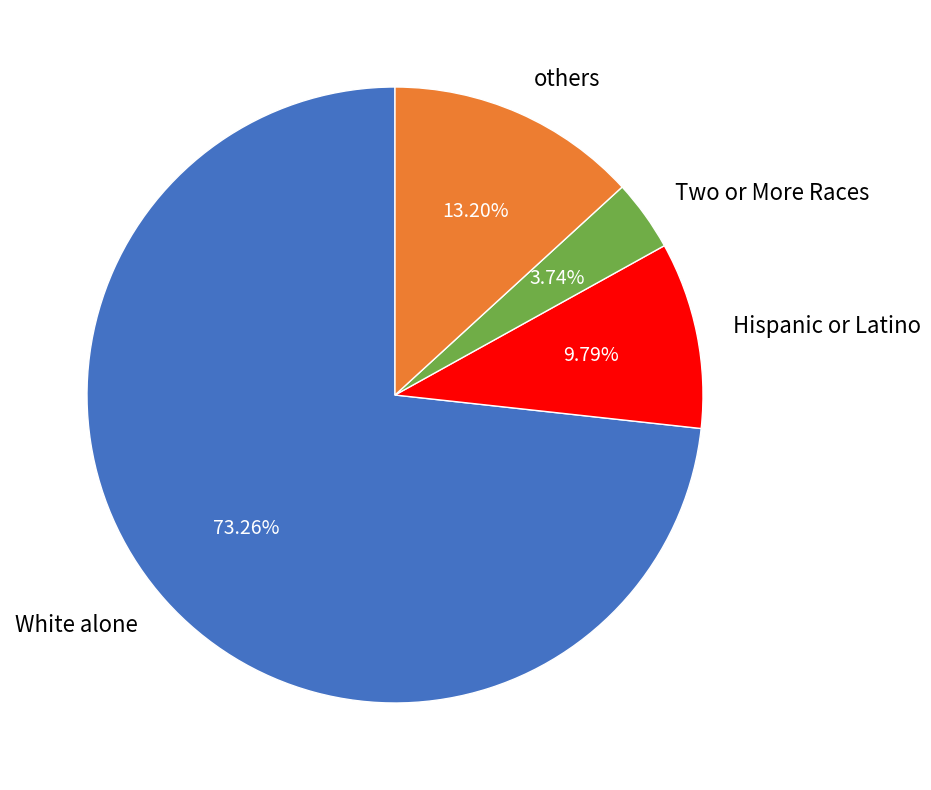

Is there a majority slice in this chart?

Yes